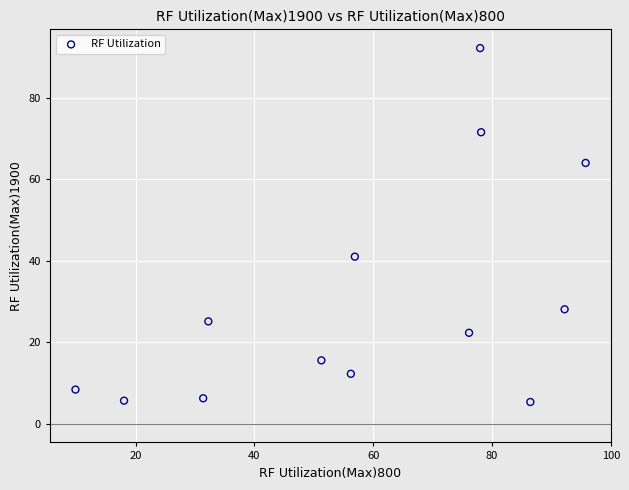

What Y value in the scatter plot is closest to 48?

41.0